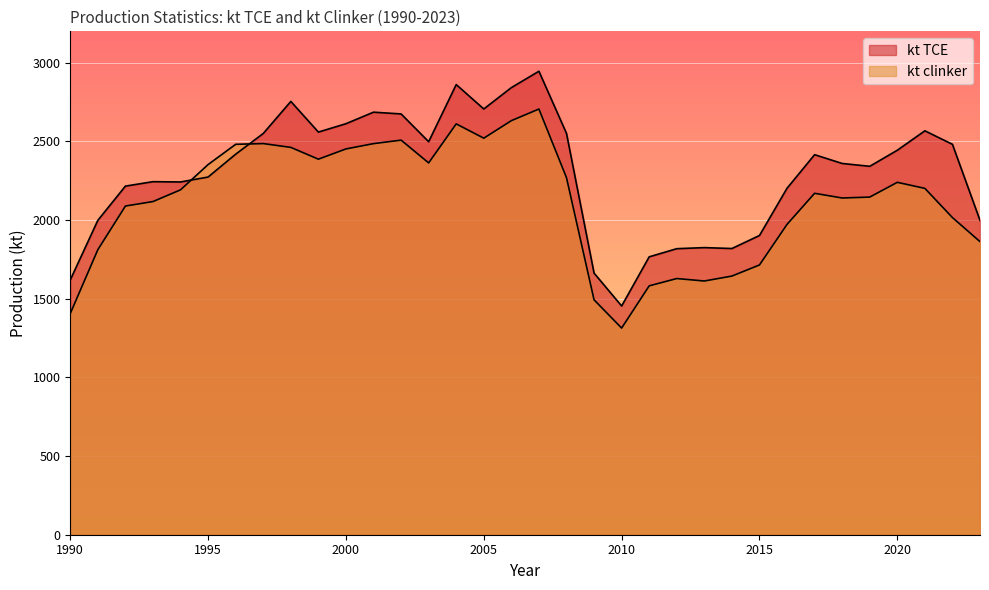

What is the difference between the kt clinker values at 2005 and 2021?

319.1